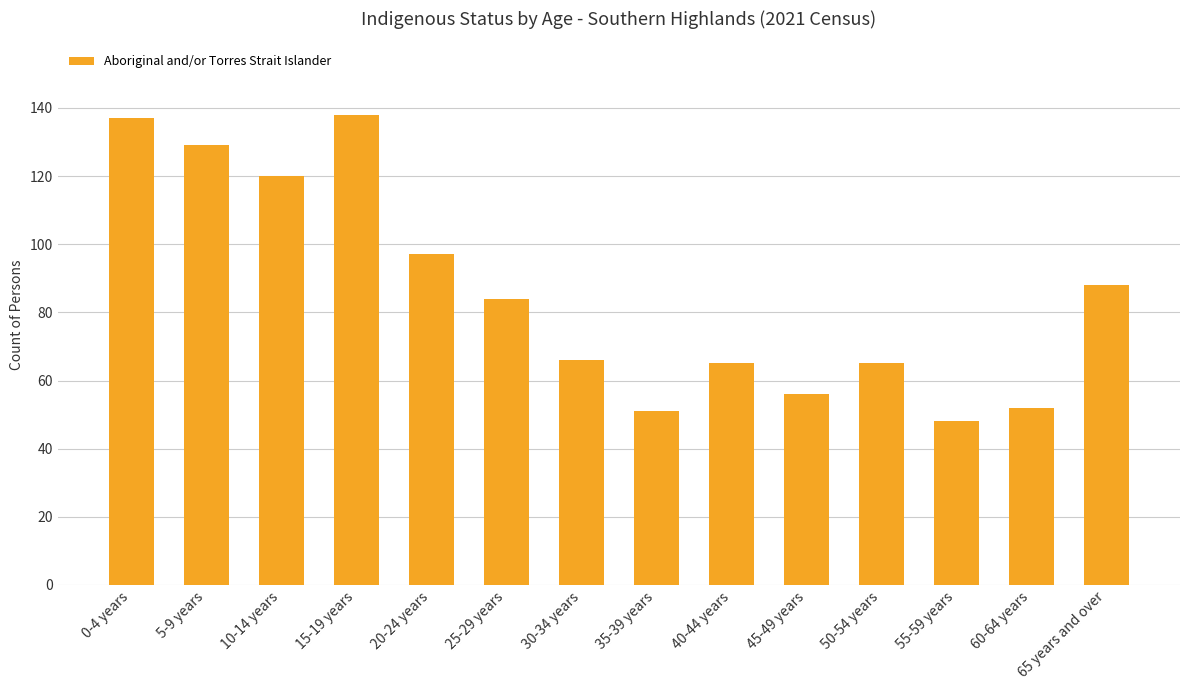

What is the label of the 1st bar from the right?

65 years and over